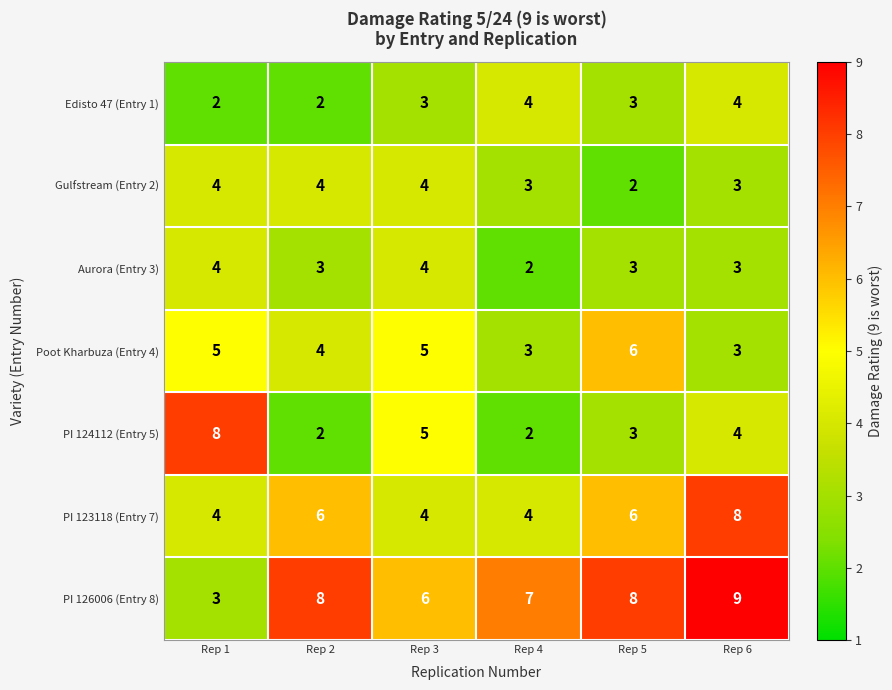

The PI 126006 (Entry 8) series shows 10 at Rep 3. True or false?

False